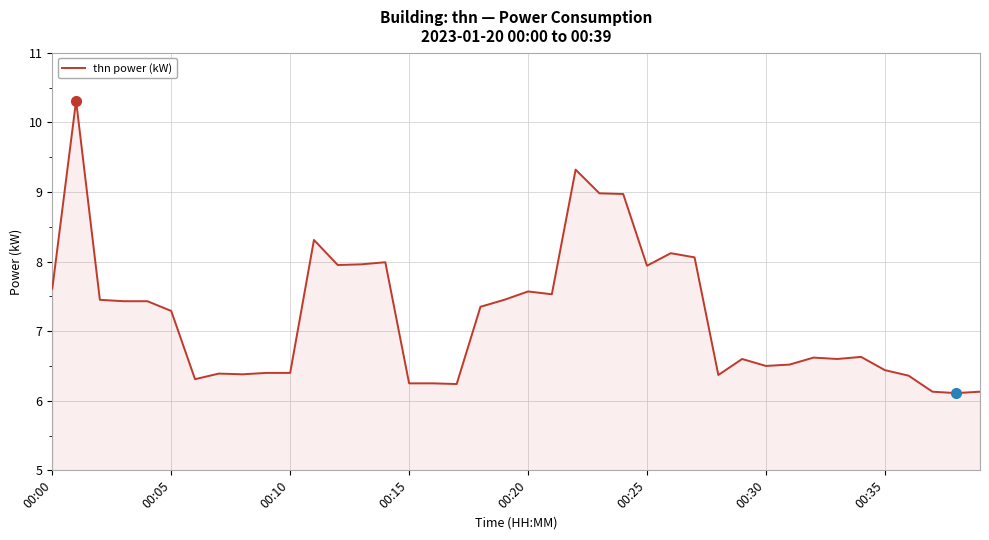

What is the smallest value displayed?

6.1